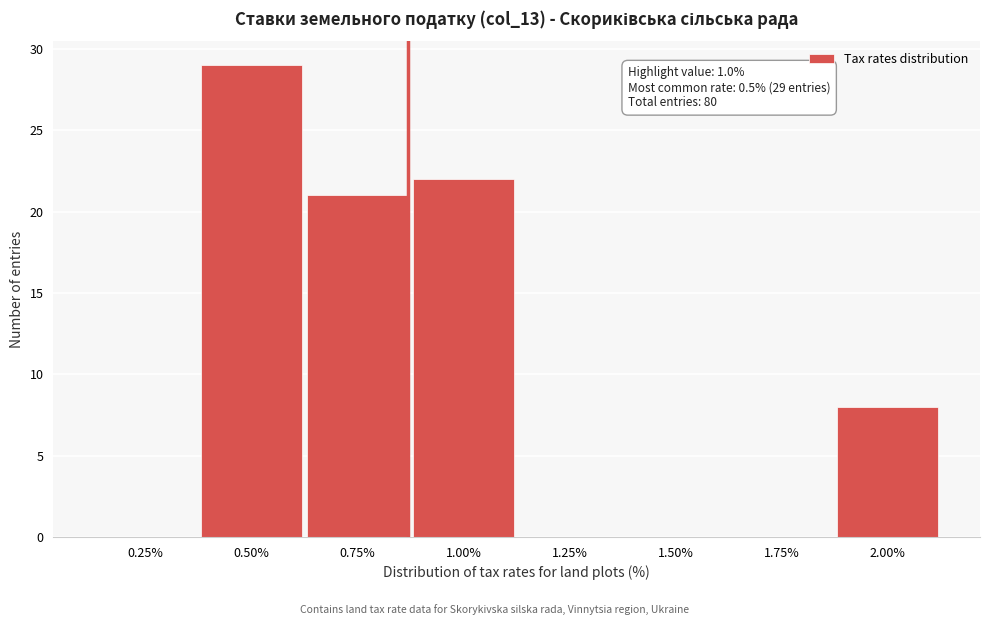

Reading left to right, list all the values displayed in this chart.

0.25%=0	0.50%=29	0.75%=21	1.00%=22	1.25%=0	1.50%=0	1.75%=0	2.00%=8